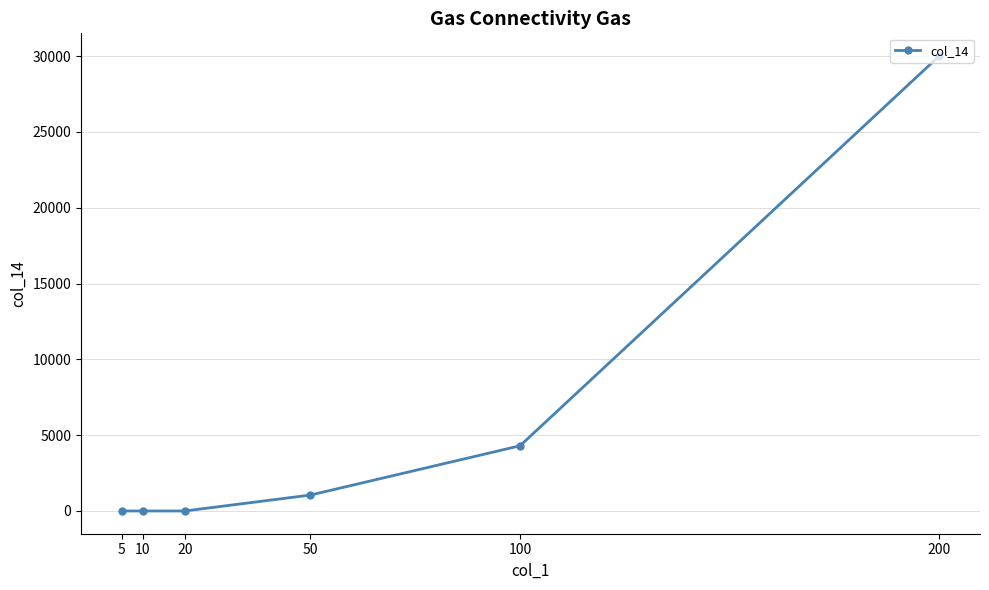

Reading left to right, list all the values displayed in this chart.

5=0	10=0	20=0	50=1050	100=4300	200=30000